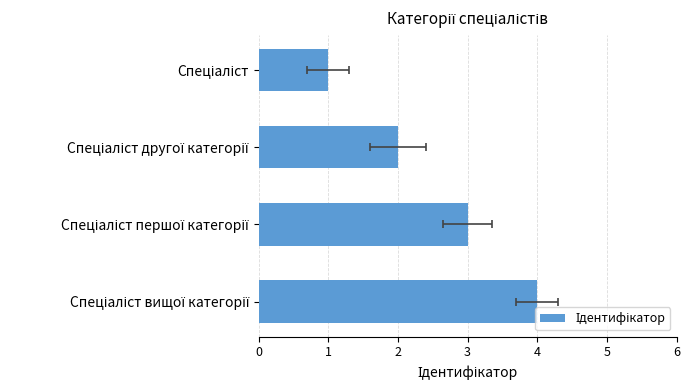

Is it true that the value at Спеціаліст вищої категорії is 2?

False